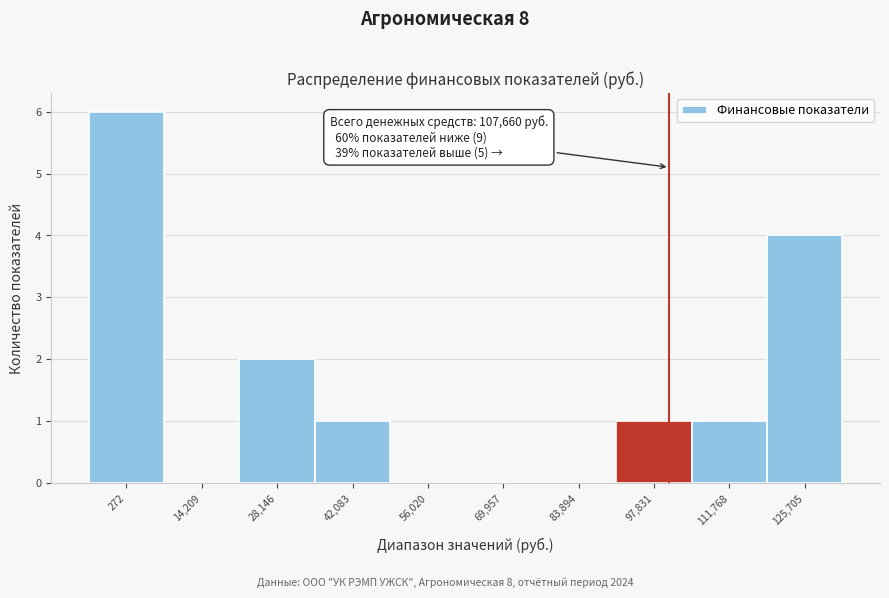

Reading left to right, what are all the values shown in this chart?

272=6	14,209=0	28,146=2	42,083=1	56,020=0	69,957=0	83,894=0	97,831=1	111,768=1	125,705=4